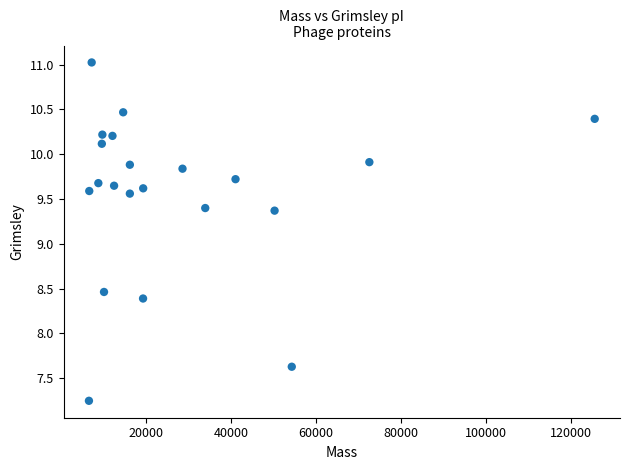

What is the range of X values (max minus min)?

119187.0